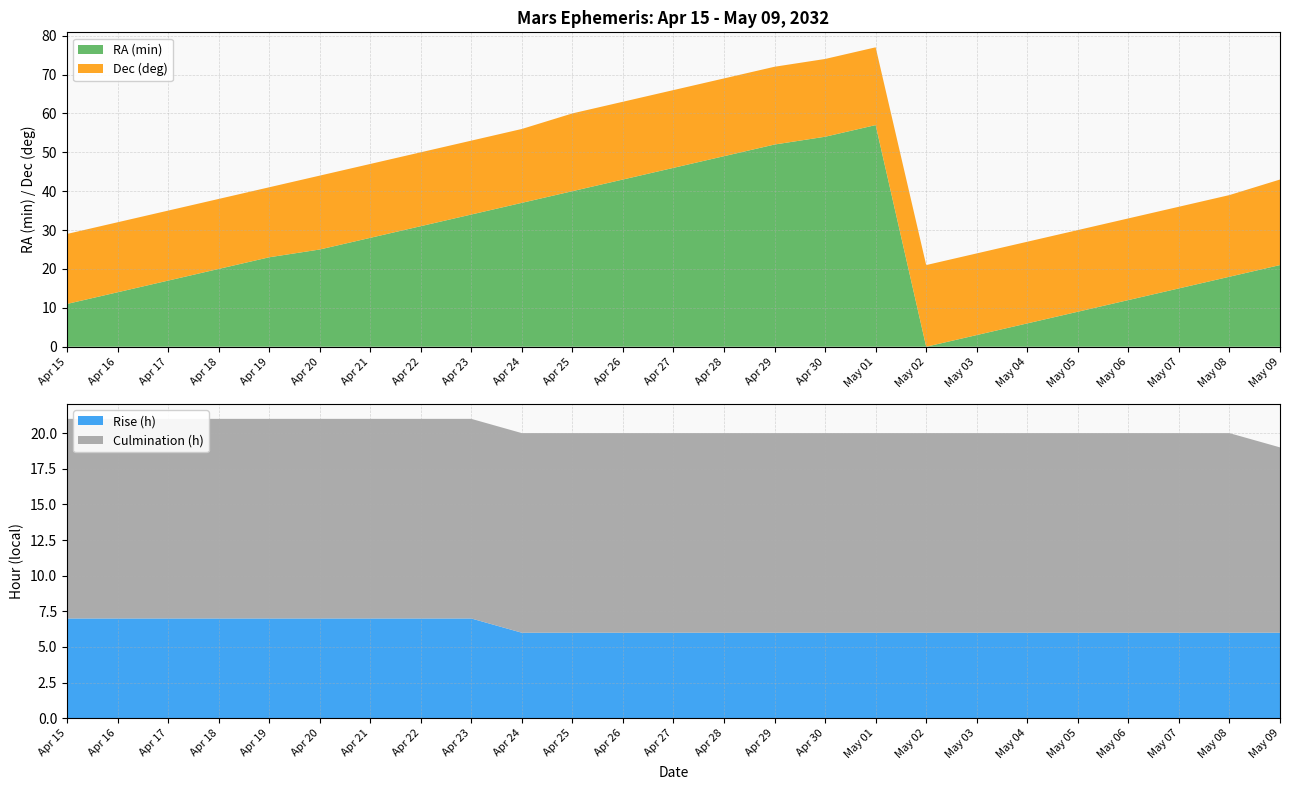

Reading right to left, what are all the values shown in this chart?

RA (min): May 09=21	May 08=18	May 07=15	May 06=12	May 05=9	May 04=6	May 03=3	May 02=0	May 01=57	Apr 30=54	Apr 29=52	Apr 28=49	Apr 27=46	Apr 26=43	Apr 25=40	Apr 24=37	Apr 23=34	Apr 22=31	Apr 21=28	Apr 20=25	Apr 19=23	Apr 18=20	Apr 17=17	Apr 16=14	Apr 15=11
Dec (deg): May 09=22	May 08=21	May 07=21	May 06=21	May 05=21	May 04=21	May 03=21	May 02=21	May 01=20	Apr 30=20	Apr 29=20	Apr 28=20	Apr 27=20	Apr 26=20	Apr 25=20	Apr 24=19	Apr 23=19	Apr 22=19	Apr 21=19	Apr 20=19	Apr 19=18	Apr 18=18	Apr 17=18	Apr 16=18	Apr 15=18
Rise (h): May 09=6	May 08=6	May 07=6	May 06=6	May 05=6	May 04=6	May 03=6	May 02=6	May 01=6	Apr 30=6	Apr 29=6	Apr 28=6	Apr 27=6	Apr 26=6	Apr 25=6	Apr 24=6	Apr 23=7	Apr 22=7	Apr 21=7	Apr 20=7	Apr 19=7	Apr 18=7	Apr 17=7	Apr 16=7	Apr 15=7
Culmination (h): May 09=13	May 08=14	May 07=14	May 06=14	May 05=14	May 04=14	May 03=14	May 02=14	May 01=14	Apr 30=14	Apr 29=14	Apr 28=14	Apr 27=14	Apr 26=14	Apr 25=14	Apr 24=14	Apr 23=14	Apr 22=14	Apr 21=14	Apr 20=14	Apr 19=14	Apr 18=14	Apr 17=14	Apr 16=14	Apr 15=14